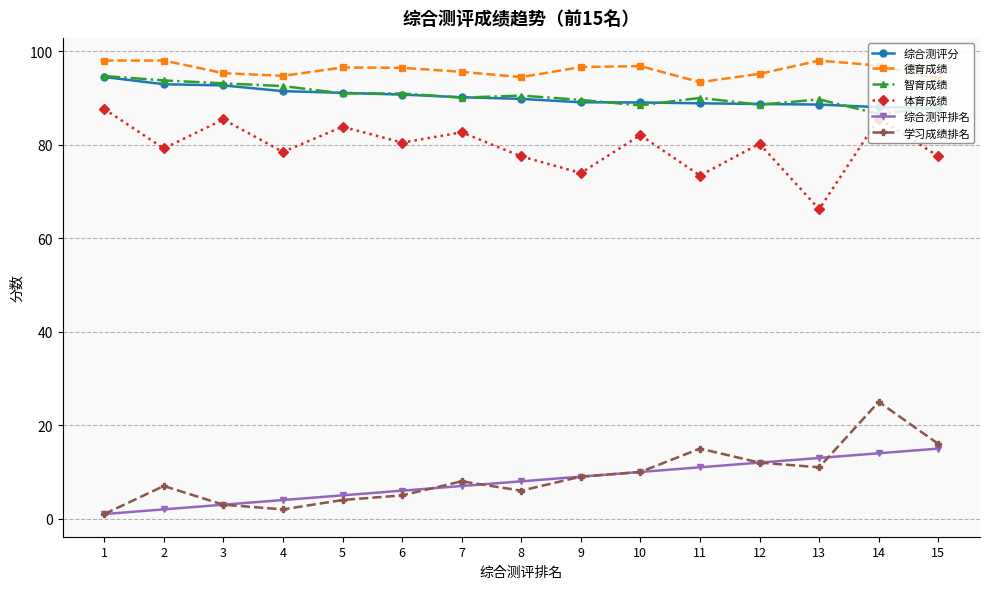

Count the number of data series in this chart.

6